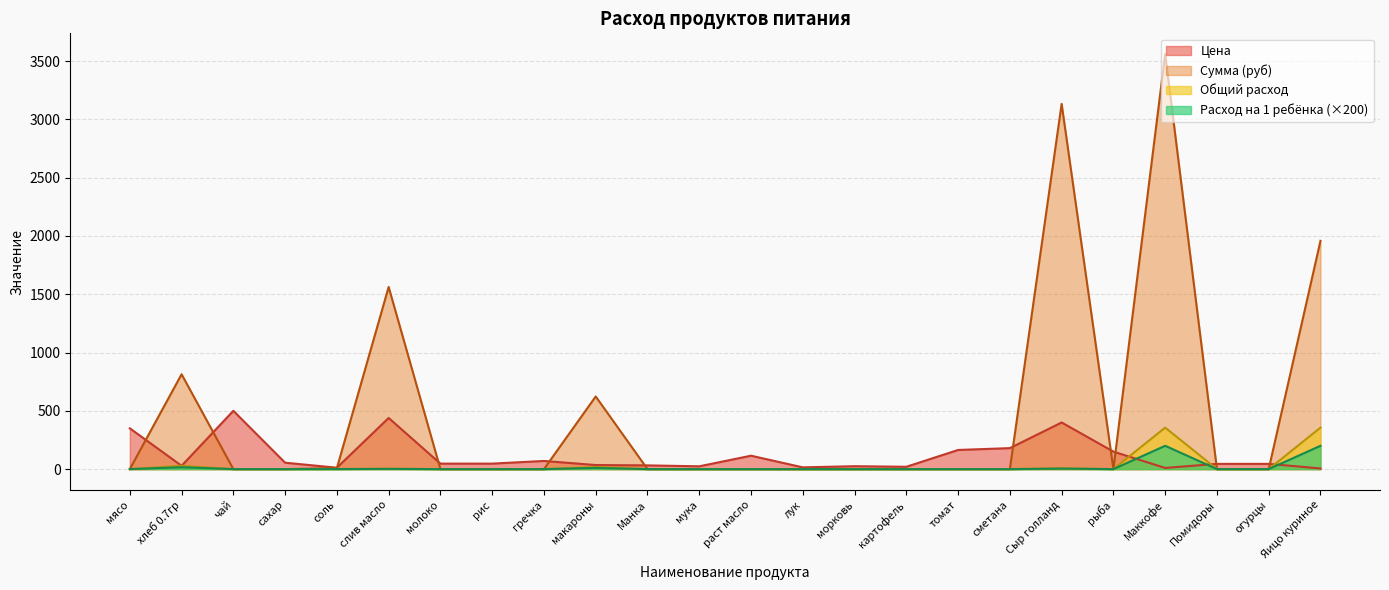

True or false: Сумма (руб) and Цена intersect in this chart.

True